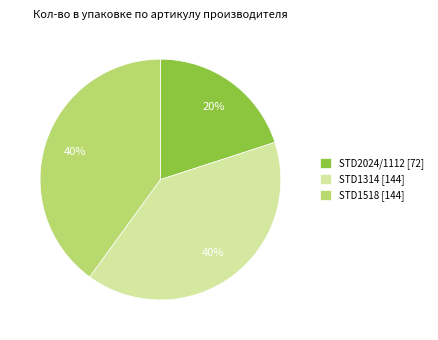

Do STD2024/1112 and STD1314 together represent more than half of the pie?

Yes